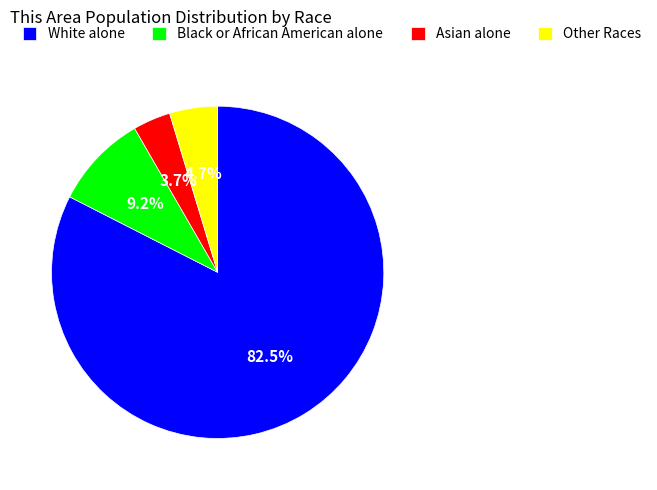

To the nearest percent, what is the combined percentage of Other Races and Black or African American alone?

14%